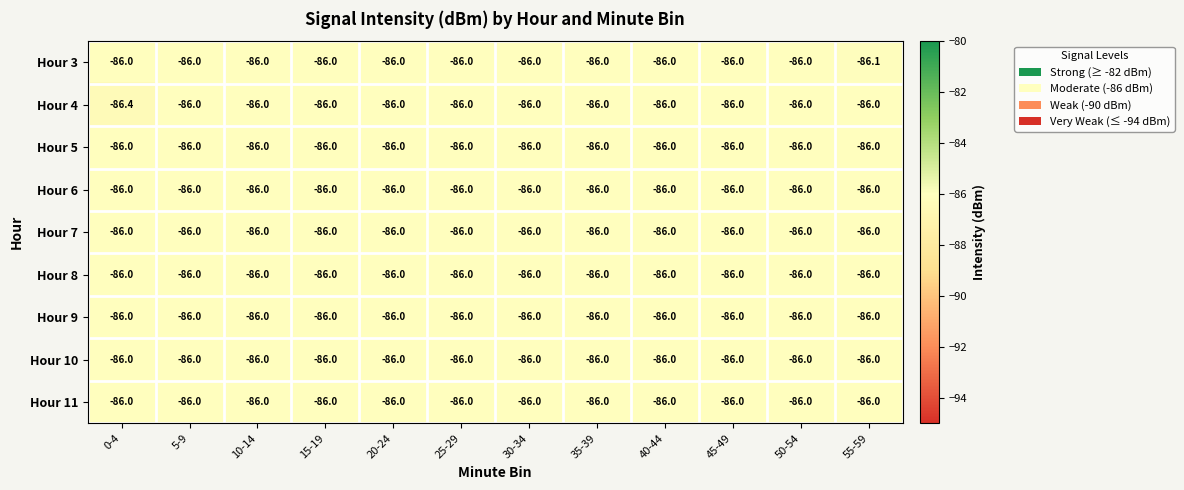

The value of Hour 10 at 45-49 is -140.7. True or false?

False